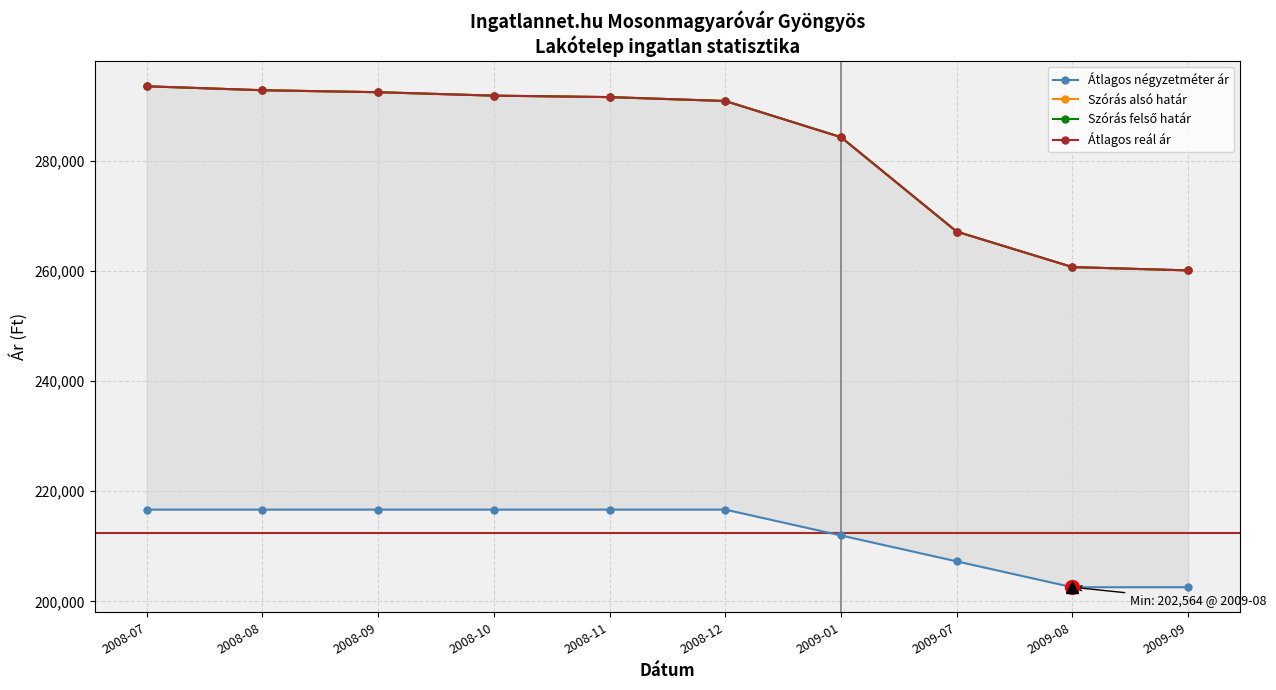

How many lines are shown in the chart?

4